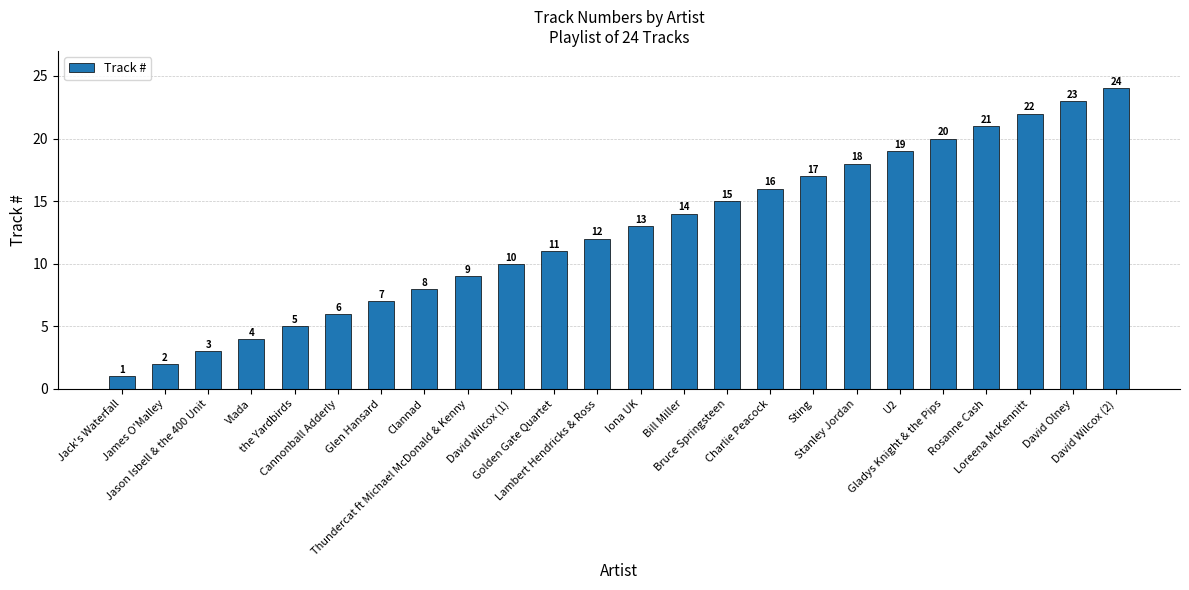

What is the difference between the maximum and second lowest values?

22